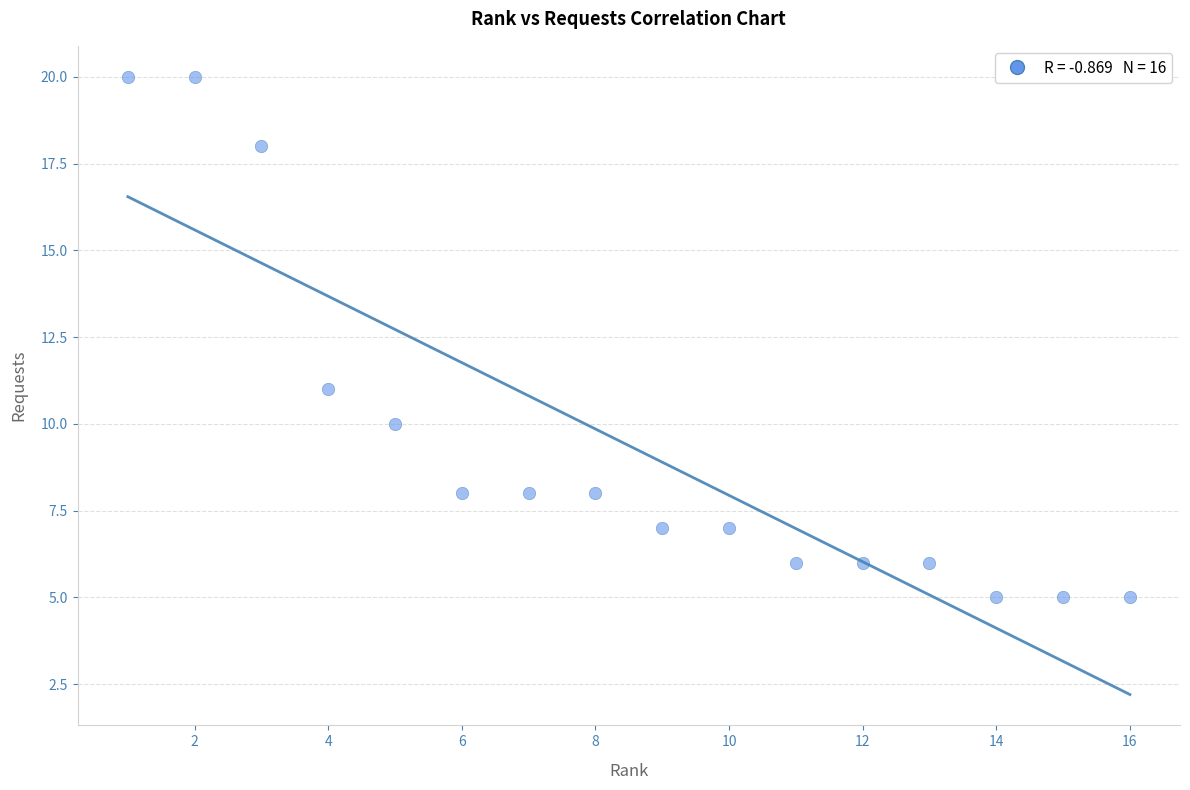

What Y value in the scatter plot is closest to 12?

11